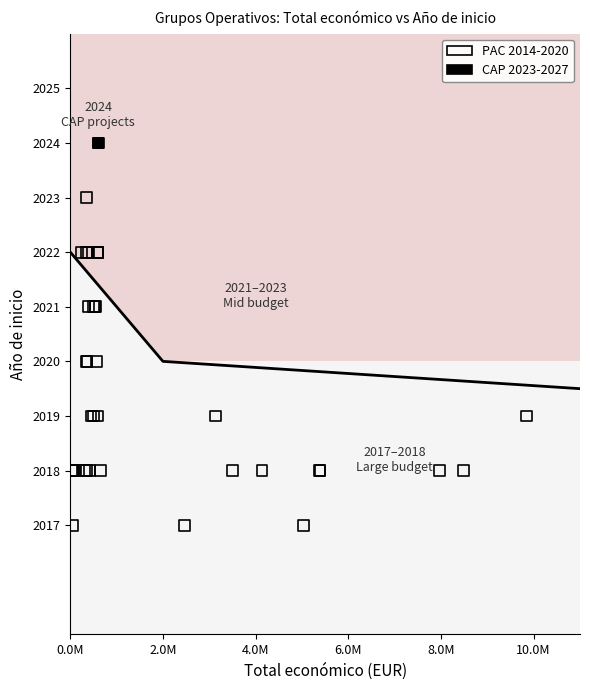

Which series reaches the minimum Y coordinate?

PAC 2014-2020